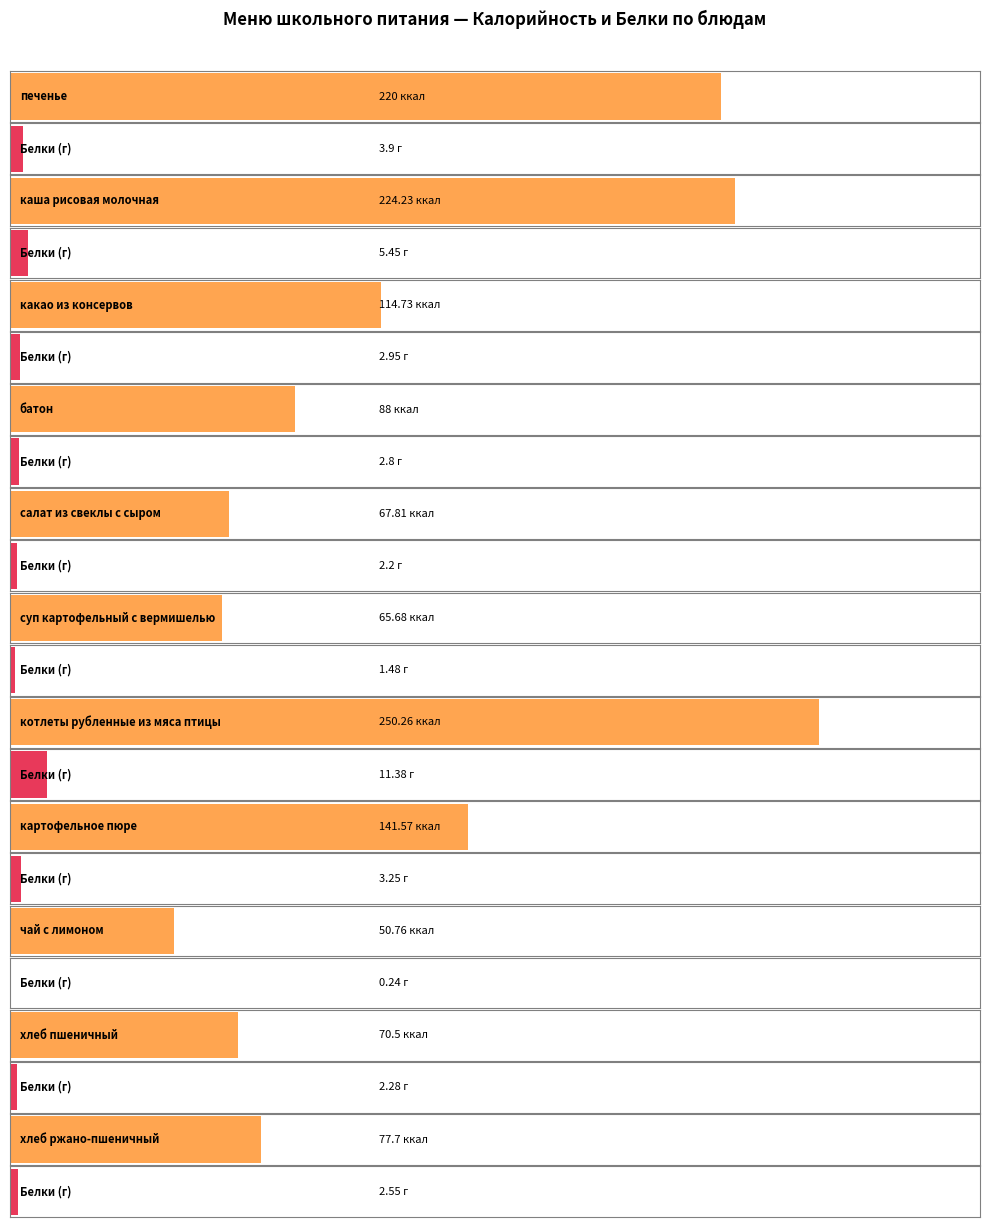

Reading left to right, transcribe all the data shown in this chart.

Калорийность: печенье=220.0	каша рисовая молочная=224.2	какао из консервов=114.7	батон=88.0	салат из свеклы с сыром=67.8	суп картофельный с вермишелью=65.7	котлеты рубленные из мяса птицы=250.3	картофельное пюре=141.6	чай с лимоном=50.8	хлеб пшеничный=70.5	хлеб ржано-пшеничный=77.7
Белки: печенье=3.9	каша рисовая молочная=5.5	какао из консервов=3.0	батон=2.8	салат из свеклы с сыром=2.2	суп картофельный с вермишелью=1.5	котлеты рубленные из мяса птицы=11.4	картофельное пюре=3.2	чай с лимоном=0.2	хлеб пшеничный=2.3	хлеб ржано-пшеничный=2.5